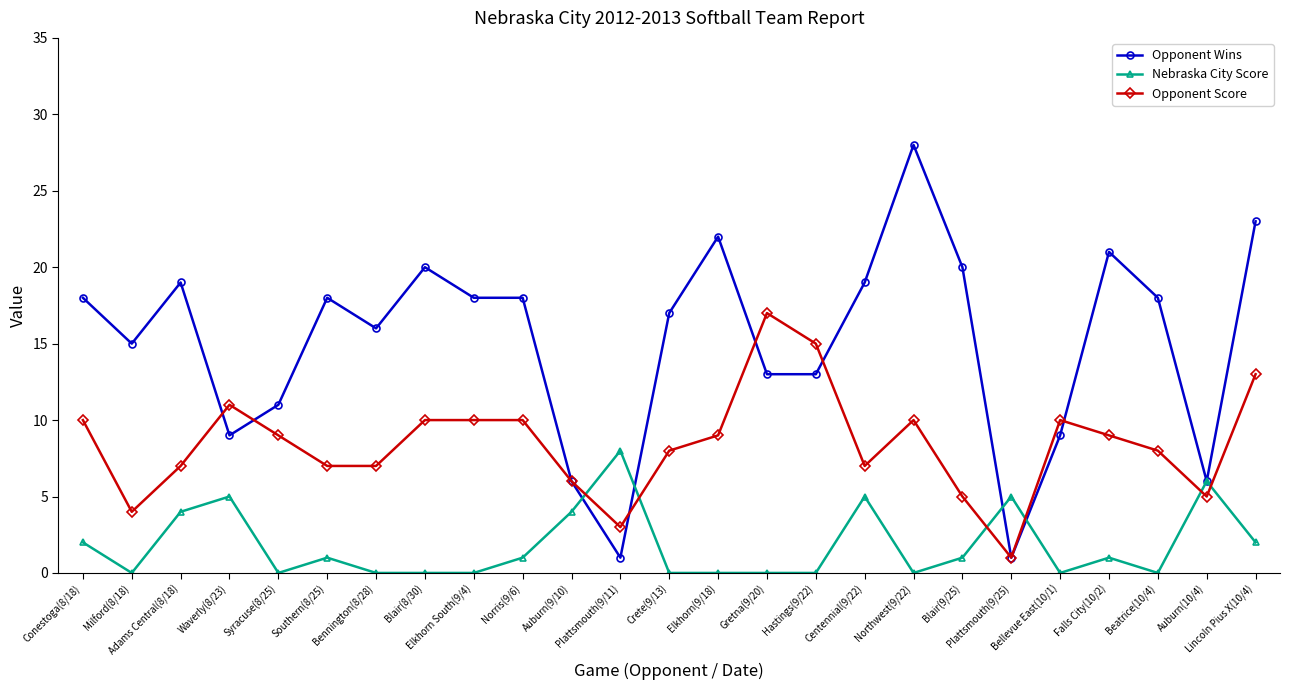

Which series has the largest total across all categories?

Opponent Wins